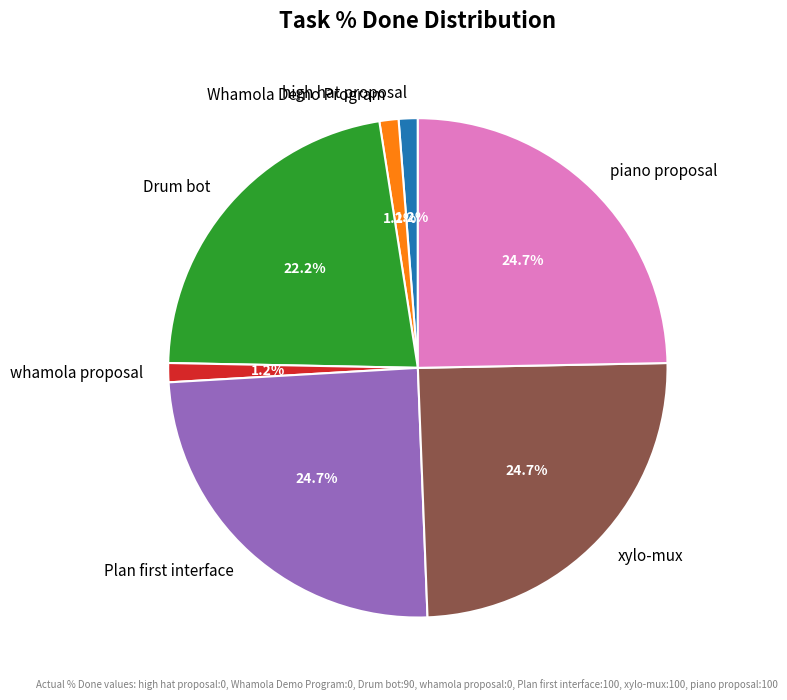

Is the sum of xylo-mux and Drum bot greater than half?

No